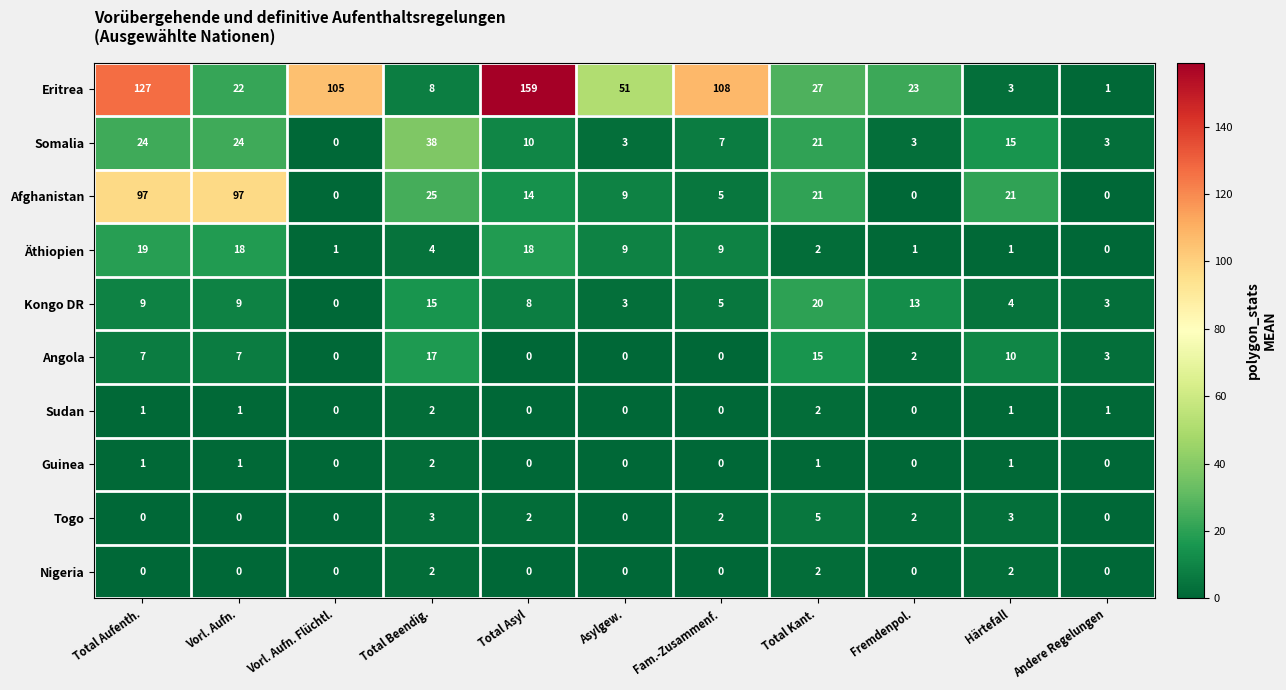

At which category is the sum across all series the highest?

Total Aufenth.